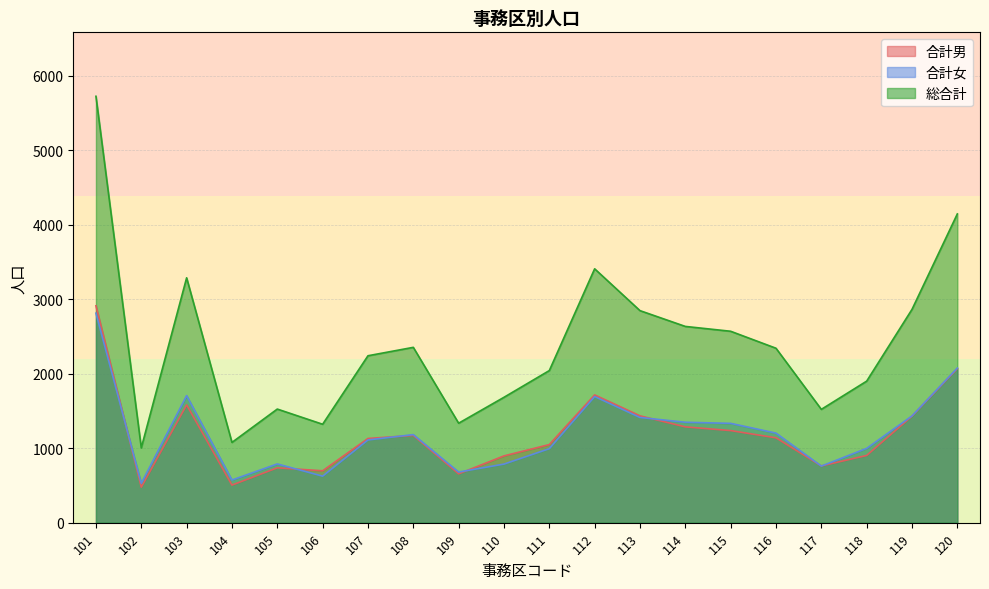

What is the difference between the highest and lowest values at 113?

1435